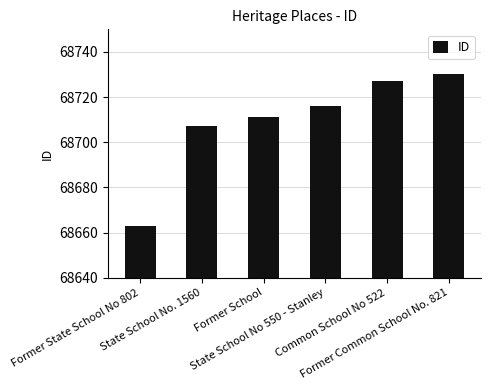

Rank the categories by value from highest to lowest.

Former Common School No. 821, Common School No 522, State School No 550 - Stanley, Former School, State School No. 1560, Former State School No 802